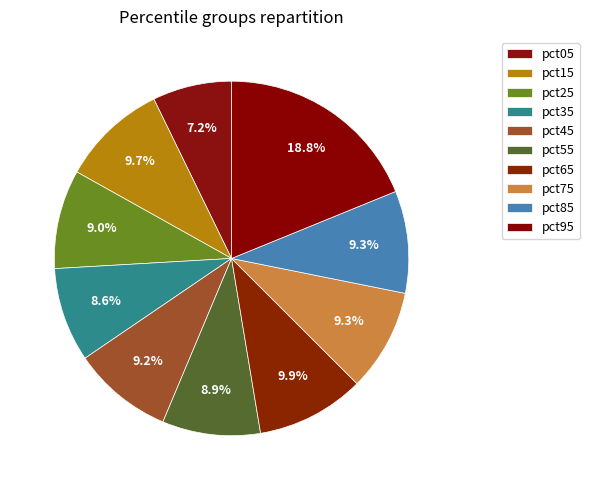

How many segments does this pie chart have?

10